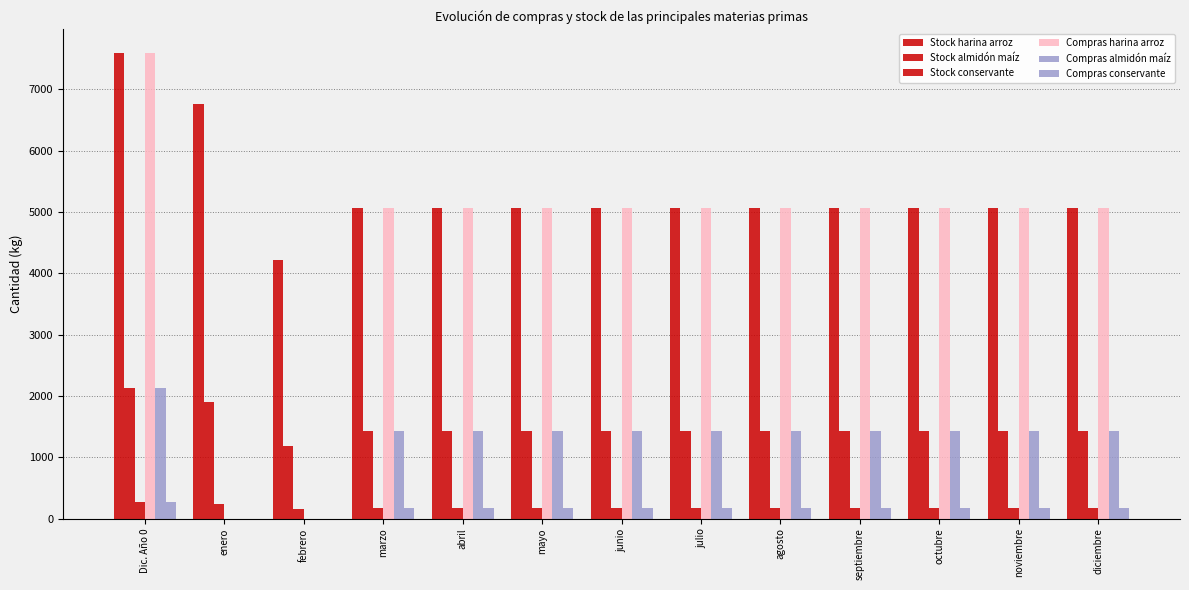

Which label corresponds to the smallest value in the chart?

enero